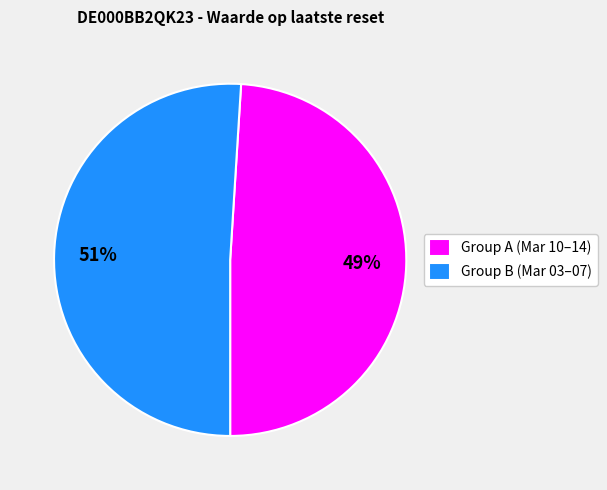

How many slices are in this pie chart?

2